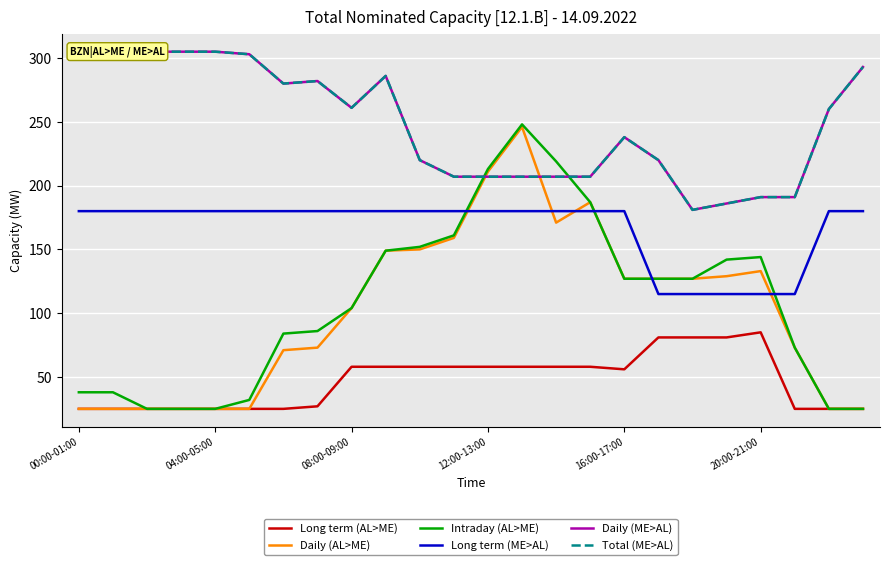

Which series has the widest spread of values?

Intraday (AL>ME)